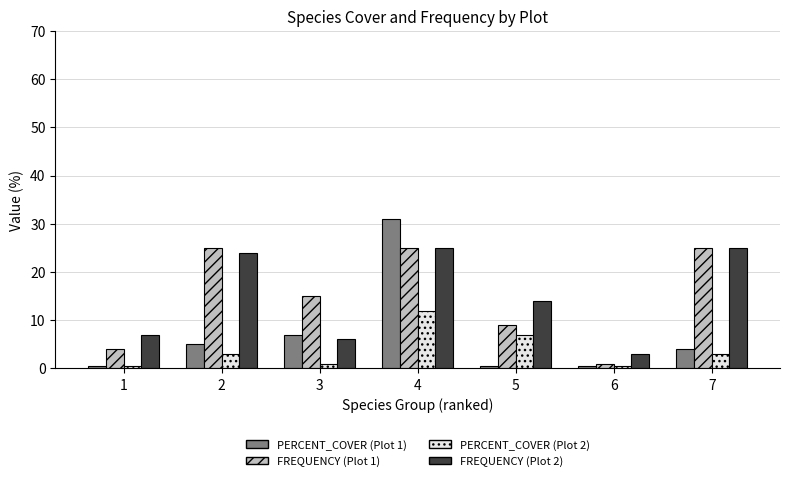

What is the average value of the FREQUENCY (Plot 1) series?

14.9